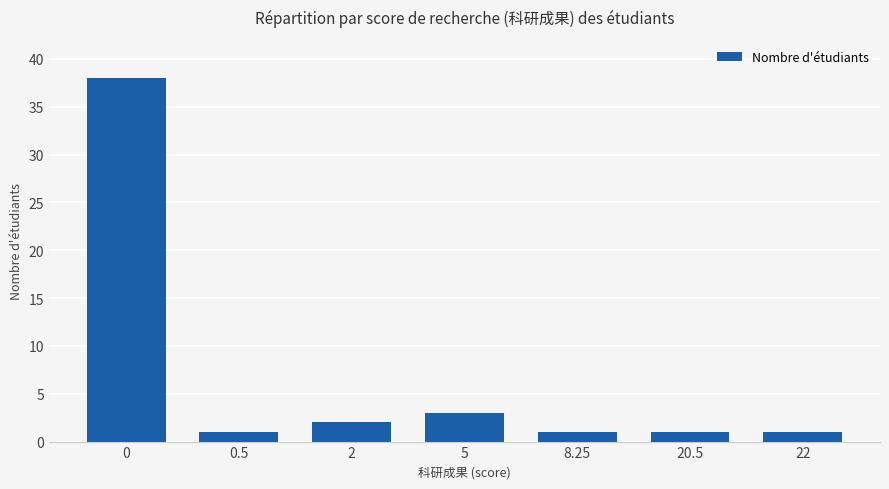

How many bars are there in total?

7